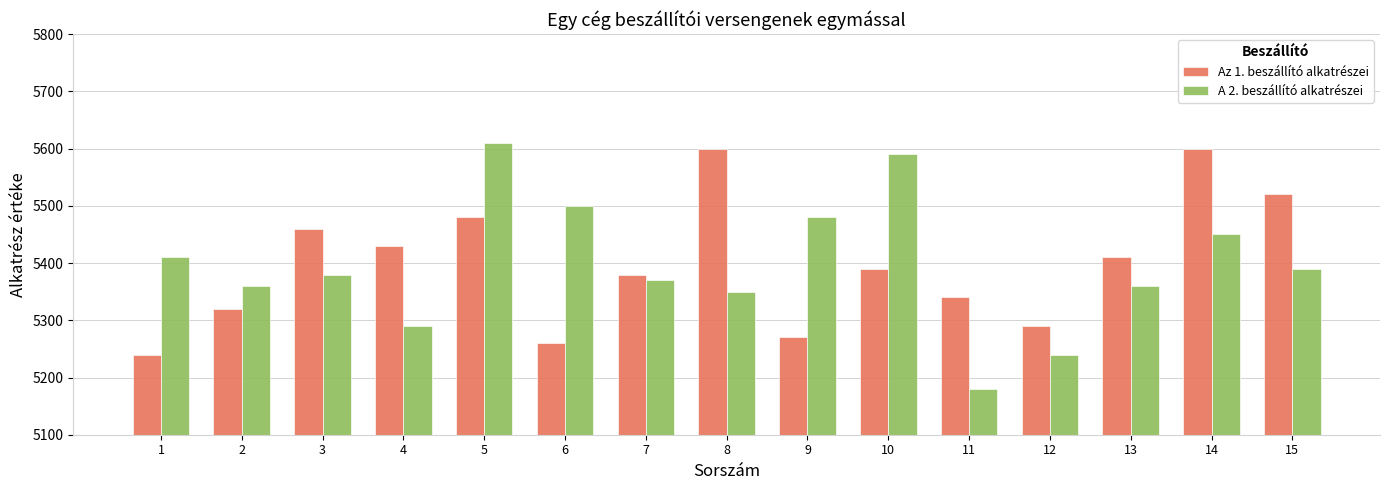

What is the lowest value of the Az 1. beszállító alkatrészei series?

5240